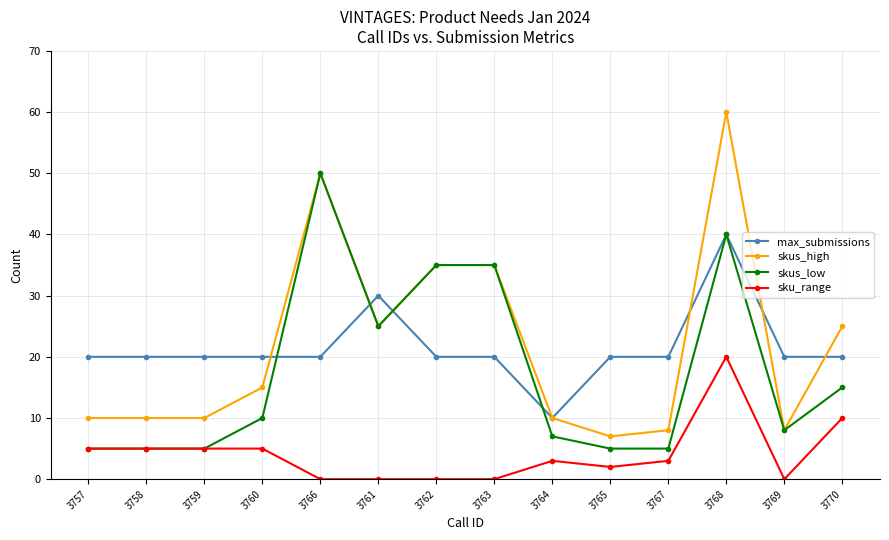

What is the minimum value for max_submissions?

10